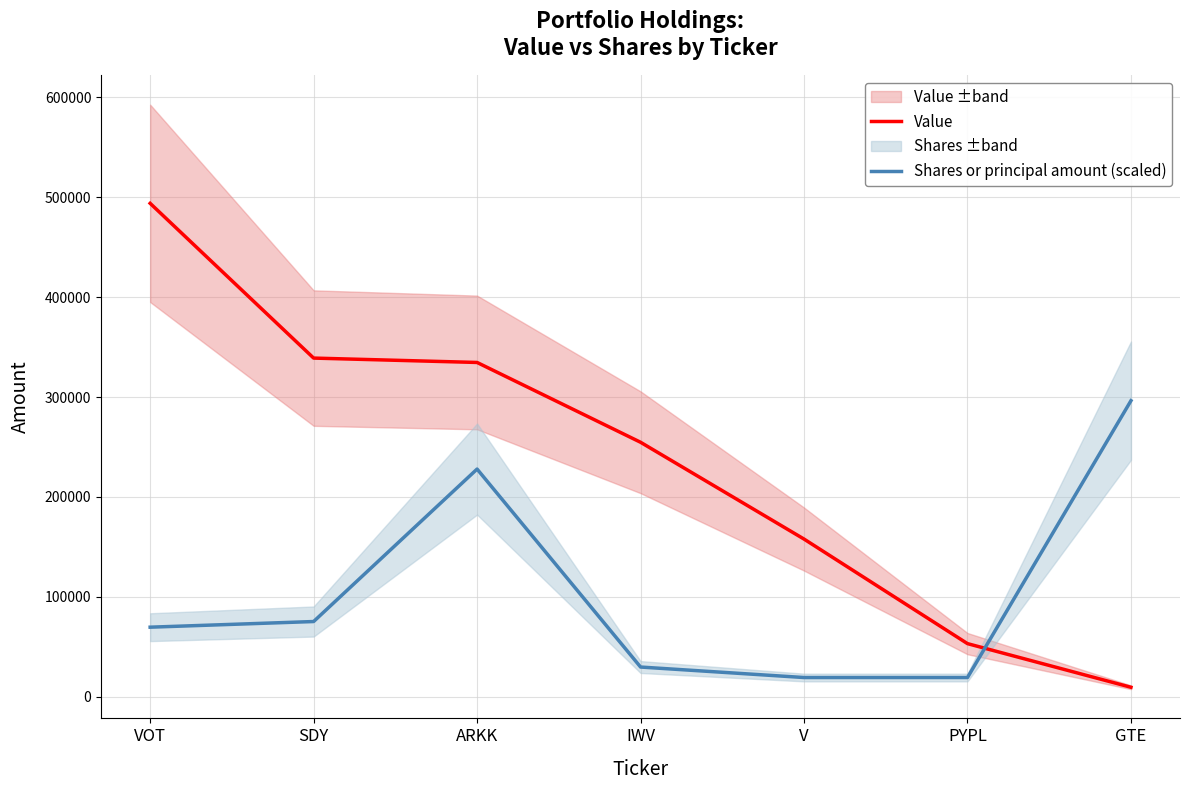

Between ARKK and V, which series saw the biggest shift?

Shares or principal amount (scaled)